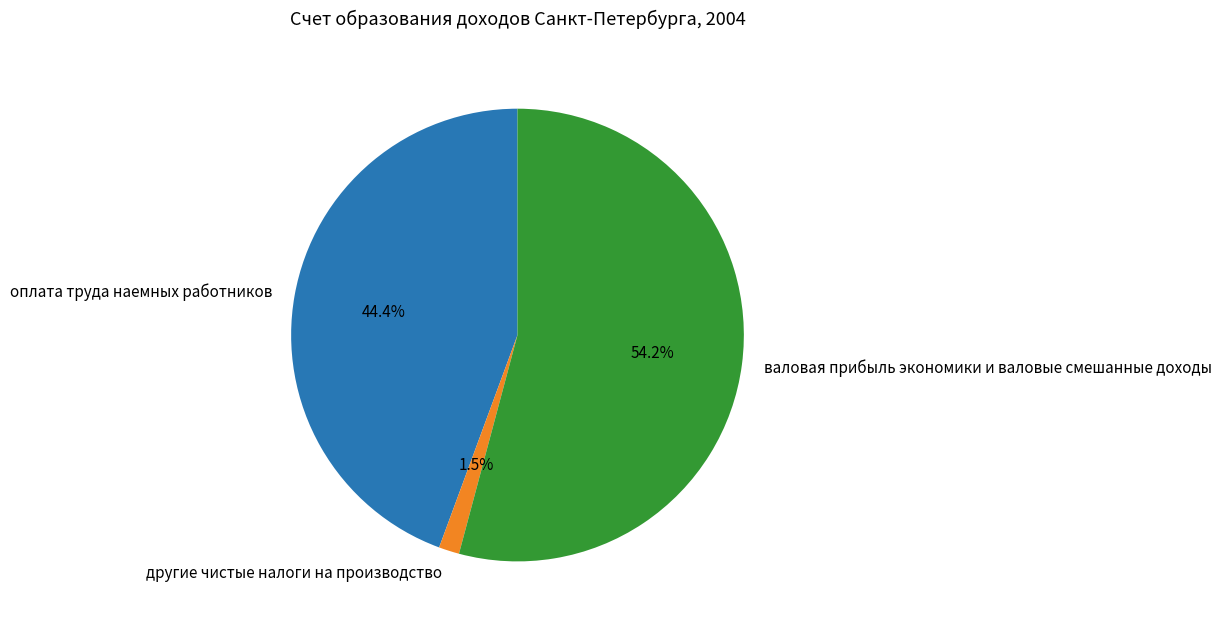

Which slice represents more than half of the pie?

валовая прибыль экономики и валовые смешанные доходы